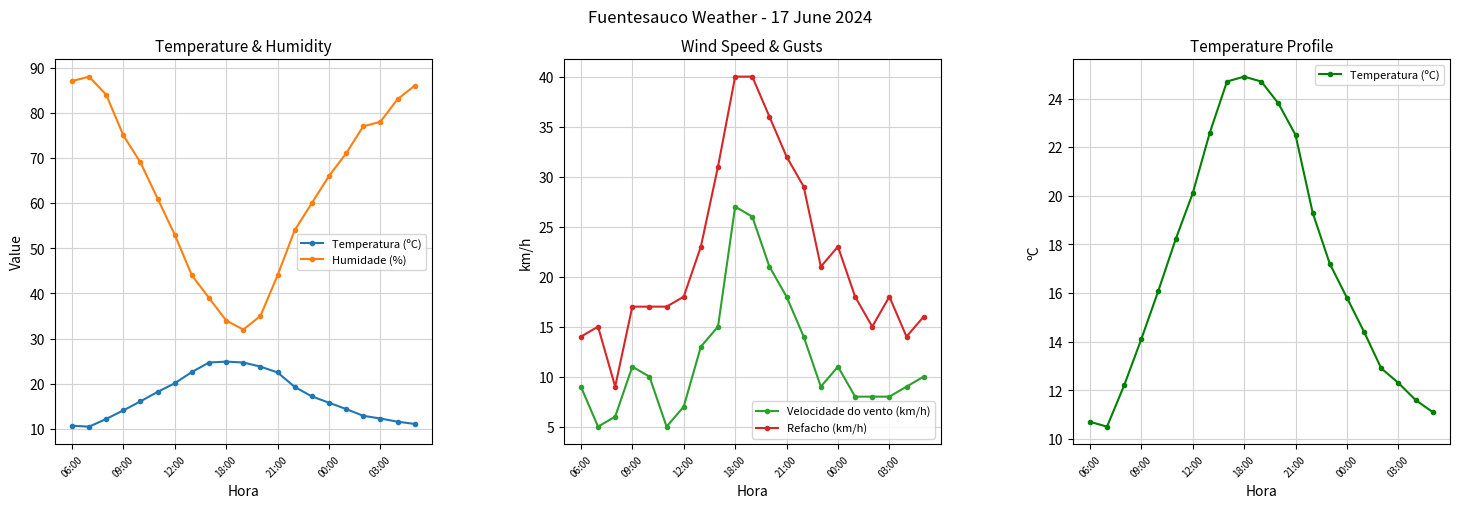

Is it true that Velocidade do vento (km/h) equals 38 at 18:00?

False